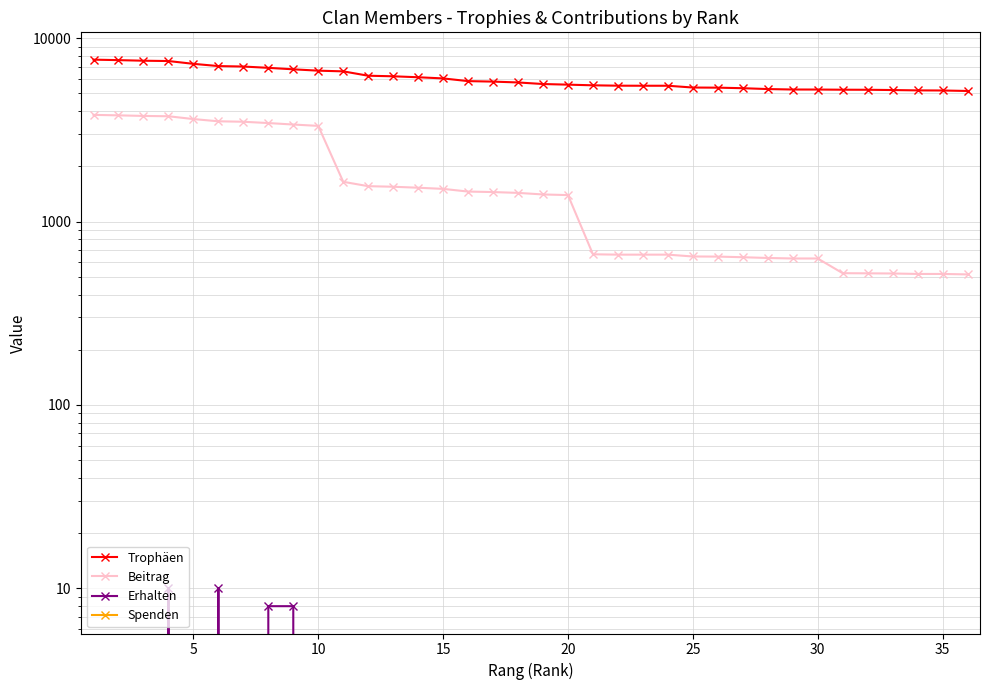

What is the difference between the highest and lowest values at 20?

7241